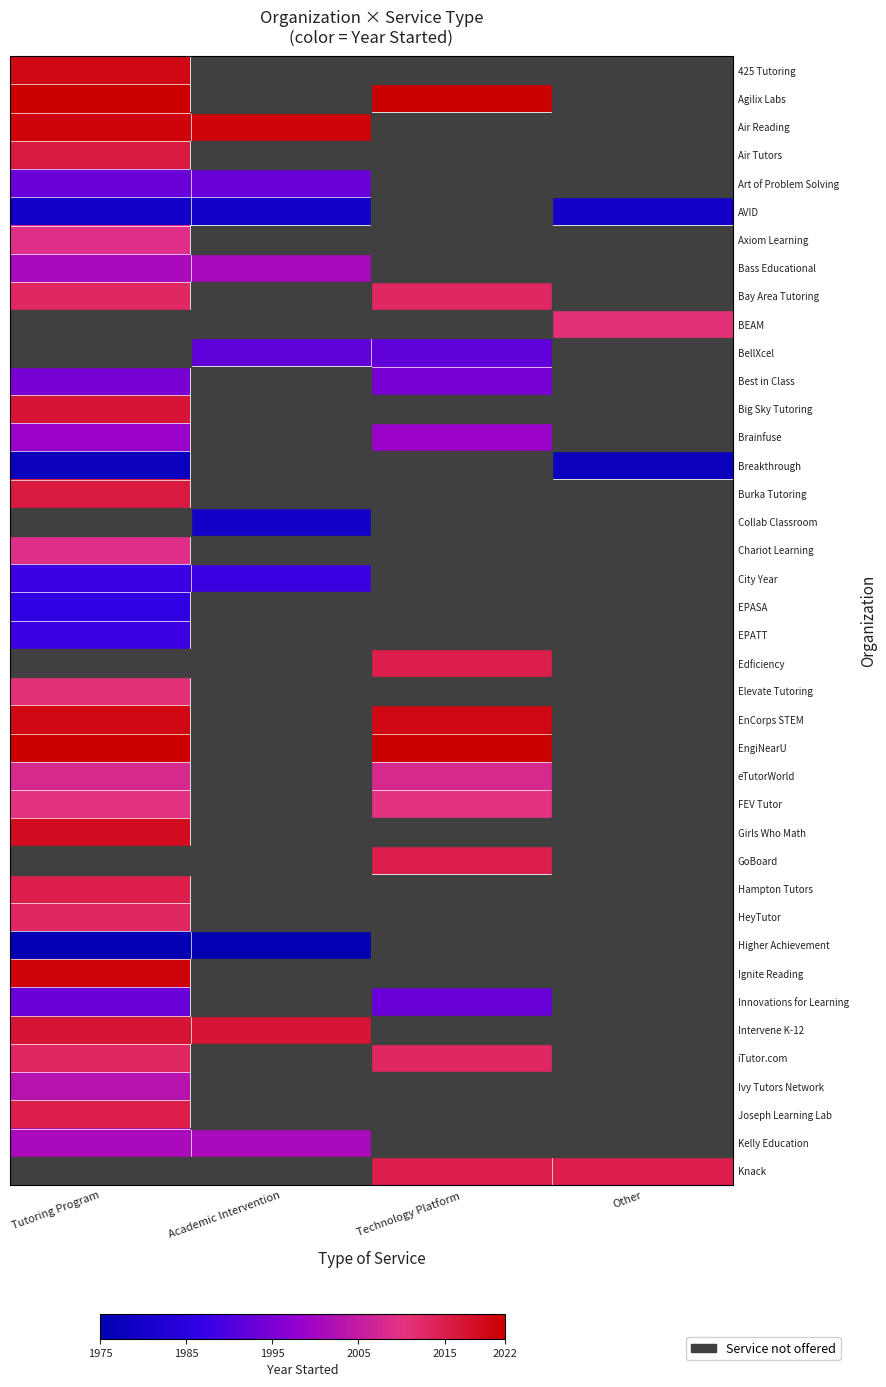

What is the maximum value shown in the chart?

100.0